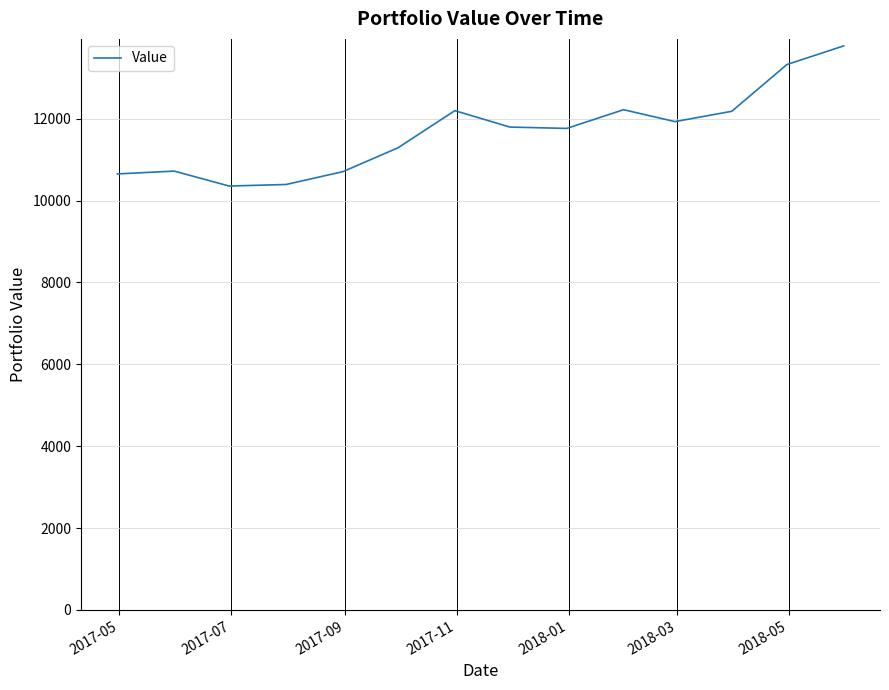

What is the difference between the maximum and minimum values?

3423.6